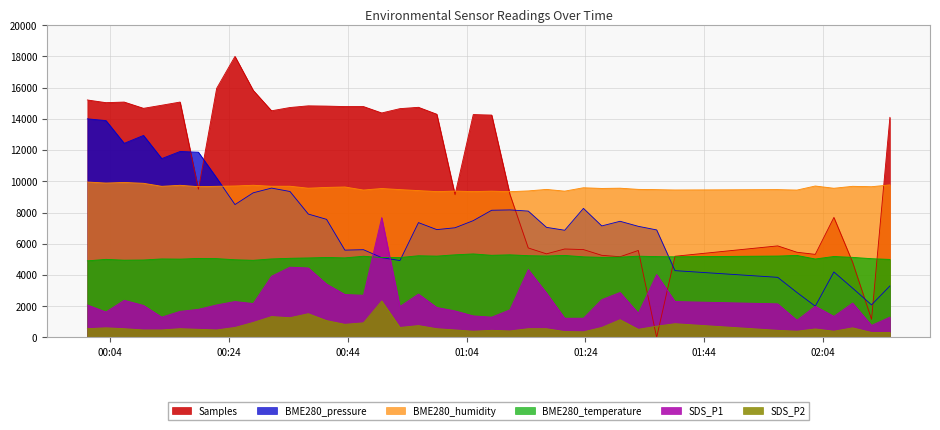

True or false: SDS_P2 has a value of 360.0 at 2024/03/13 01:23:40.

True